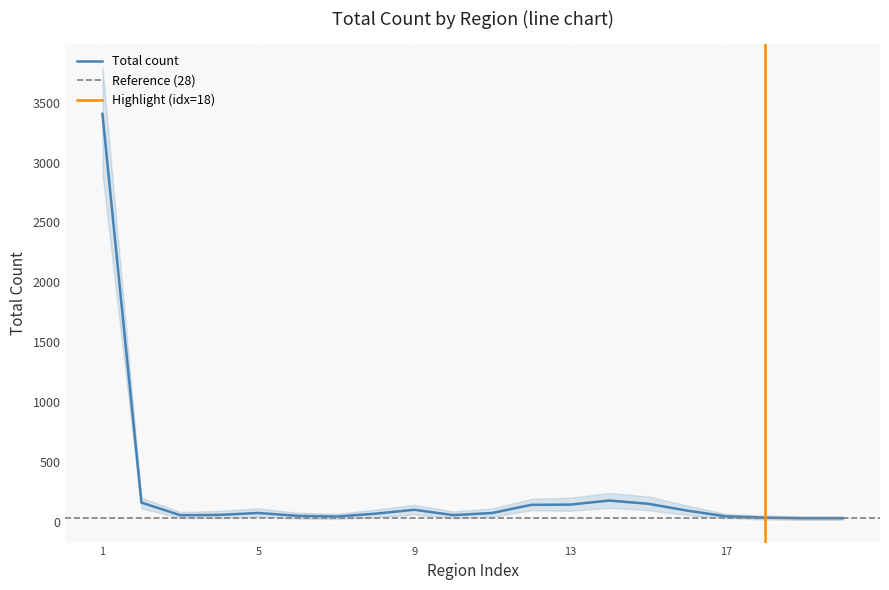

What is the maximum value for Total count?

3406